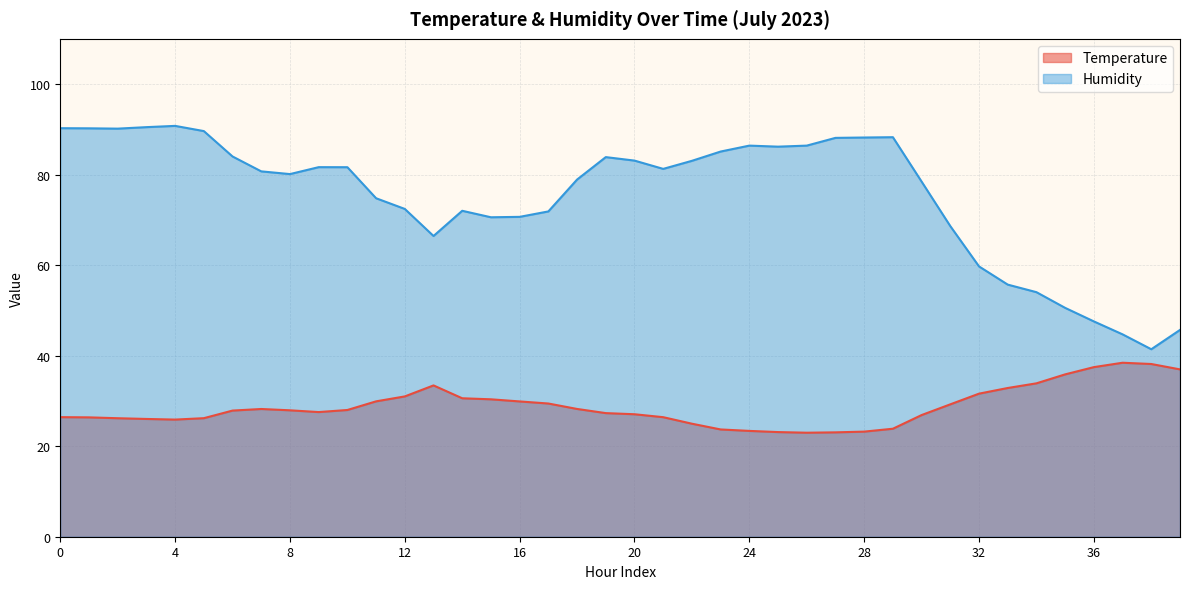

What is the lowest value of the Temperature series?

23.0